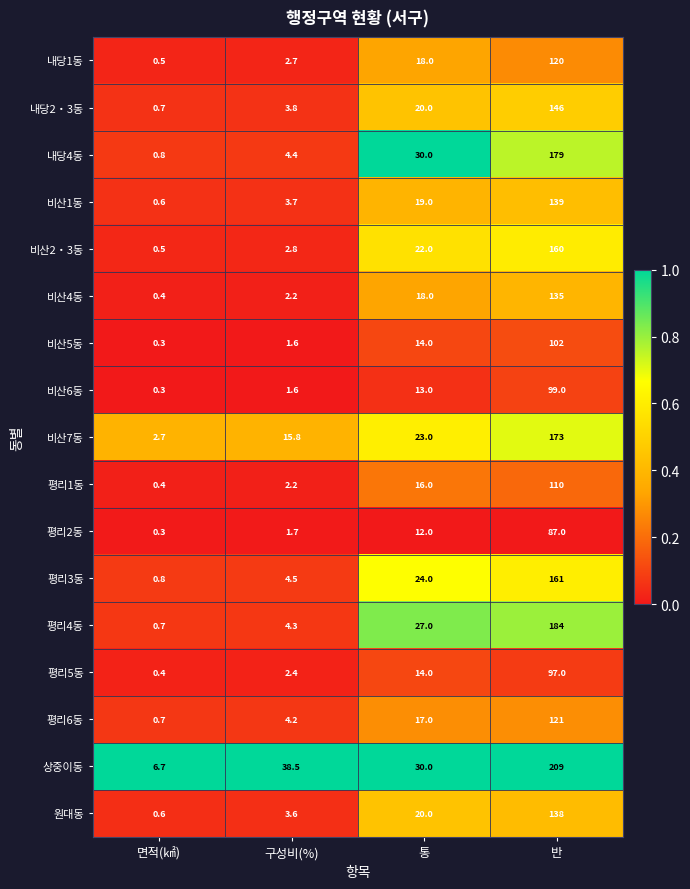

Where does the 상중이동 series first go above 38?

구성비(%)